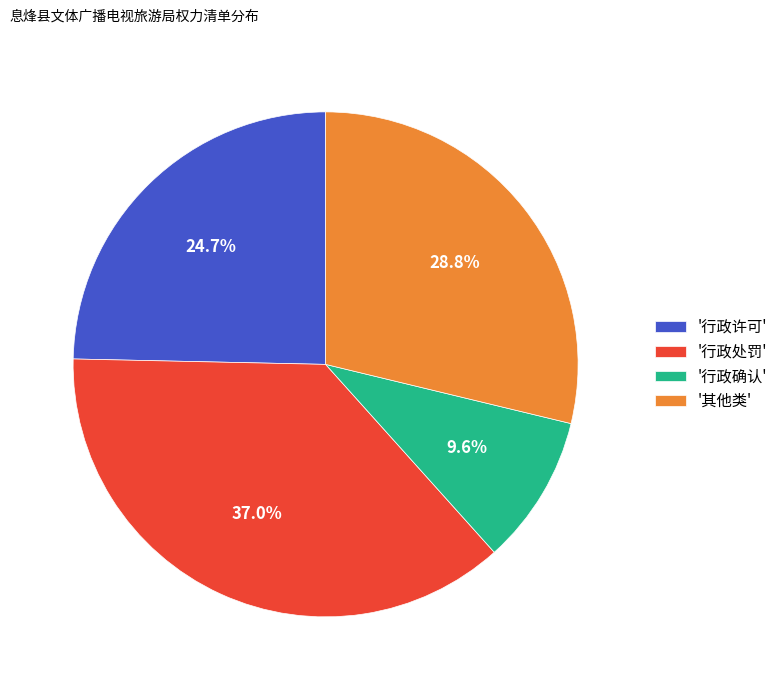

Does any single category account for the majority?

No